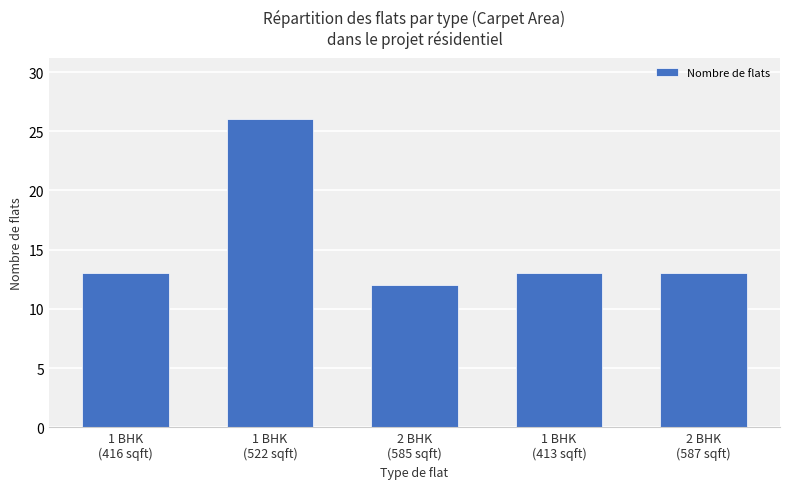

Which category has the highest value across all series?

1 BHK
(522 sqft)